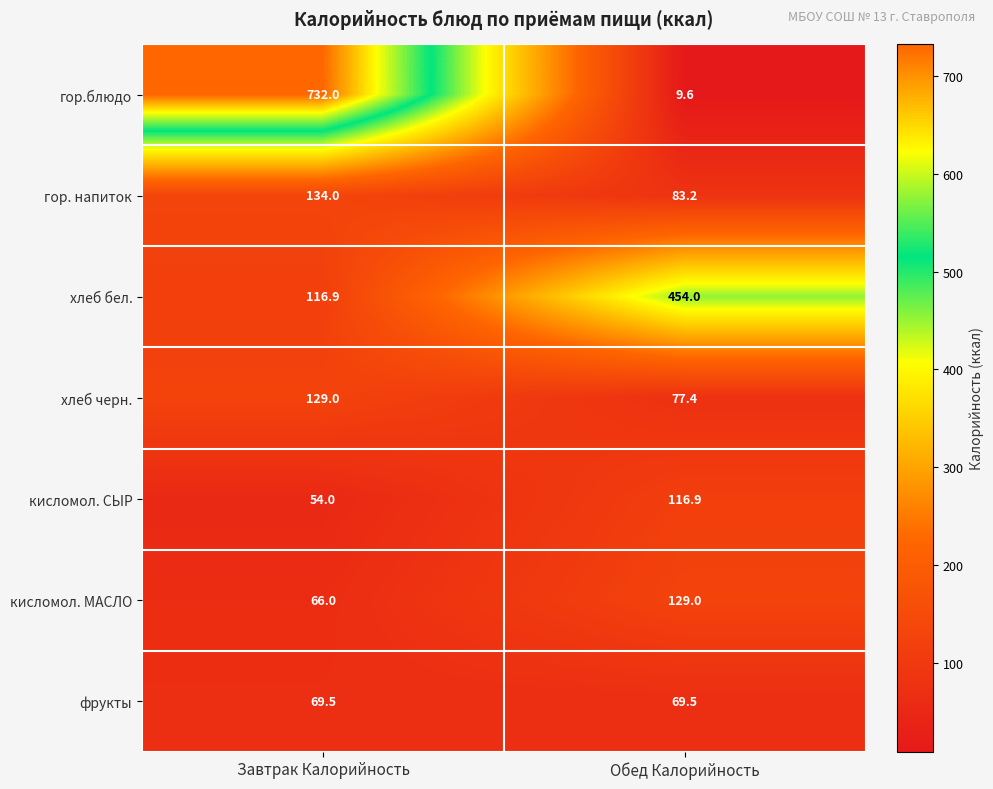

Between Завтрак Калорийность and Обед Калорийность, which series saw the biggest shift?

гор.блюдо